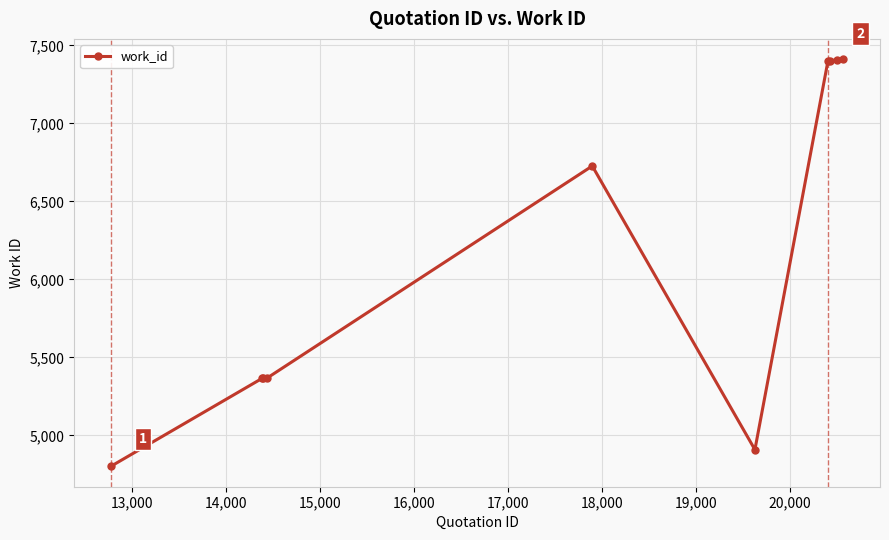

What is the greatest value displayed?

7411